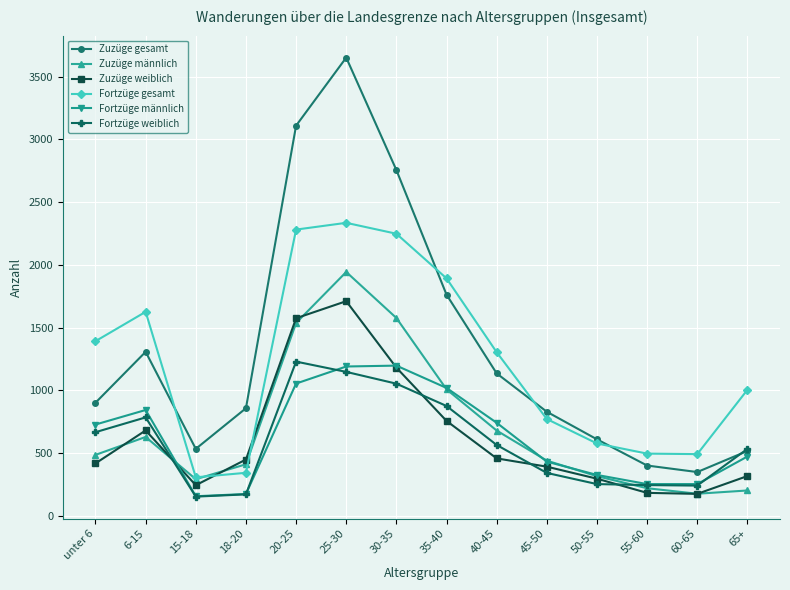

What is the difference between the highest and lowest values at 18-20?

687